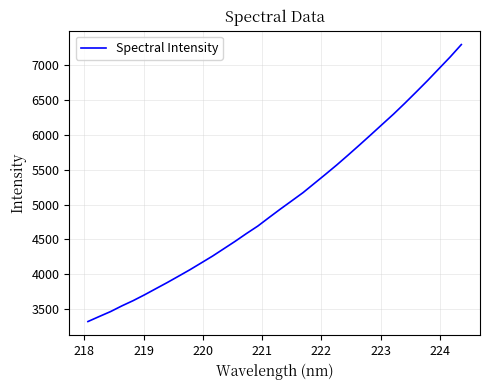

Does the chart have visible grid lines?

Yes